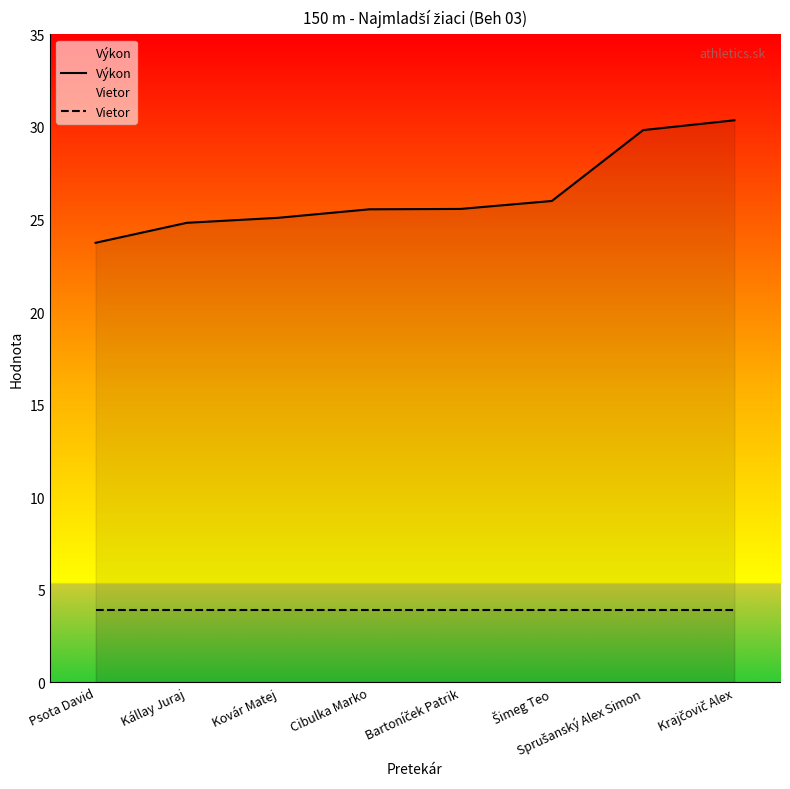

Which category has the lowest value across all series?

Psota David